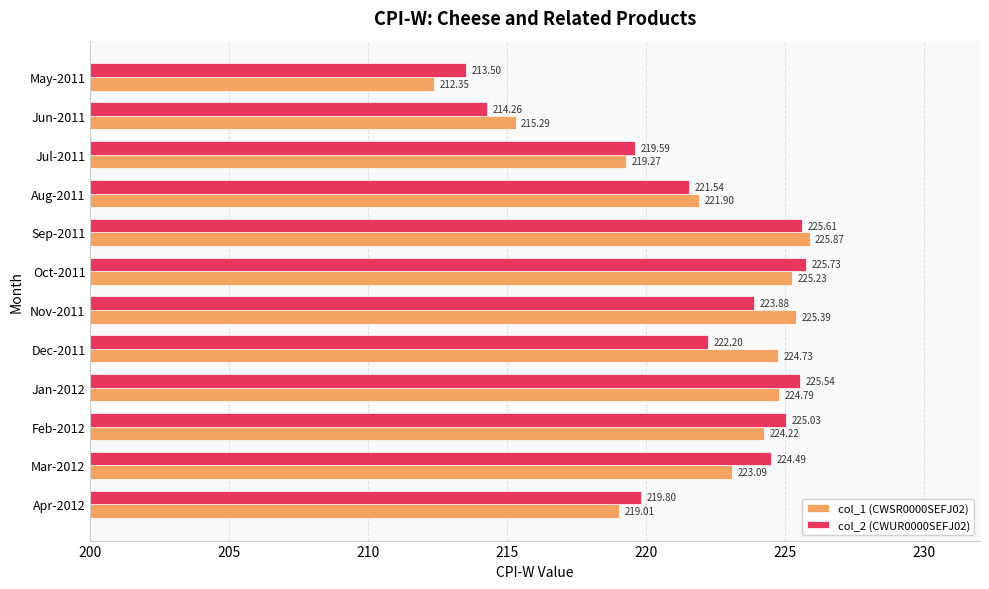

At which category is the sum across all series the highest?

Sep-2011